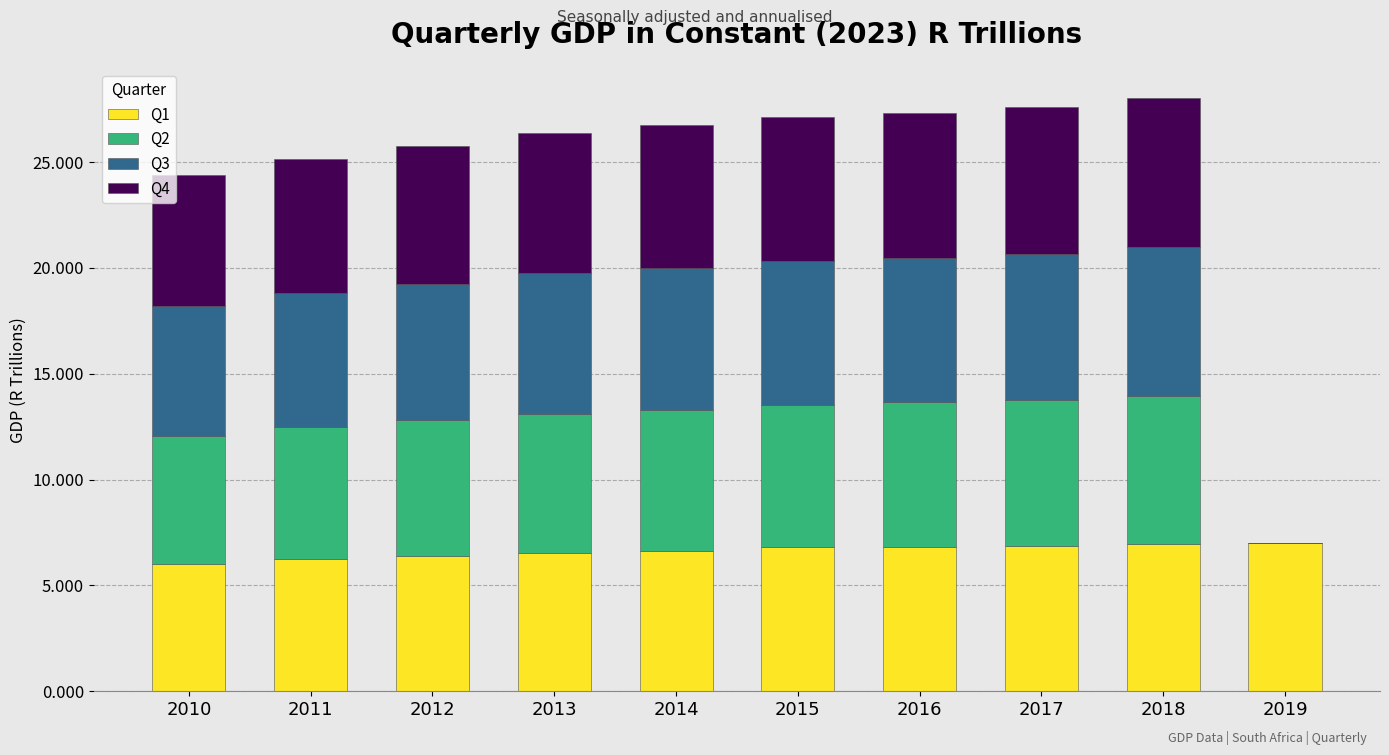

Are the bars grouped side by side (vs. stacked)?

No